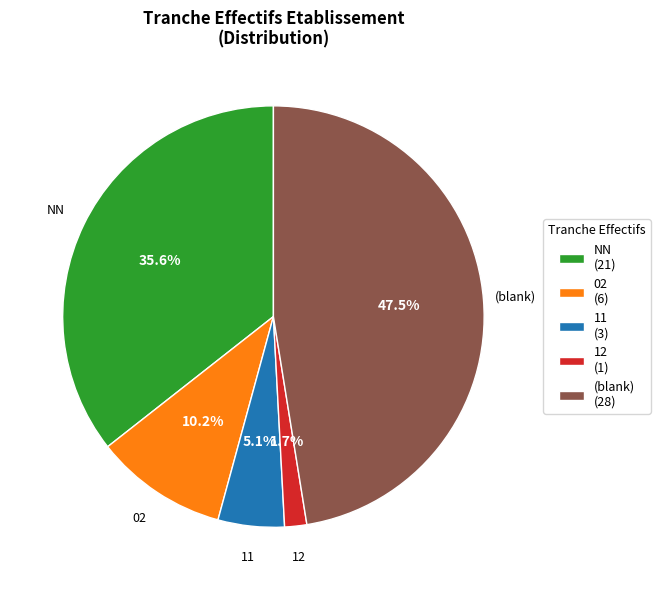

Which slice is the smallest?

12